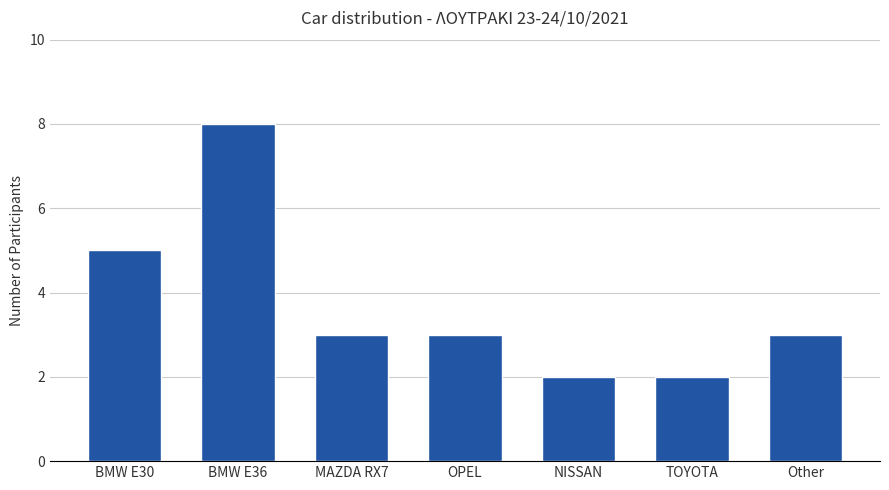

What is the smallest value displayed?

2